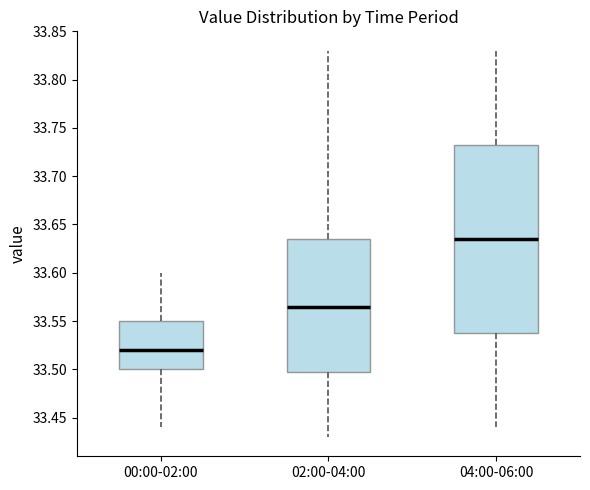

Reading left to right, transcribe this box plot: for each box, give where its median line is, the range the box spans, and where its two whiskers end, as read against the y-axis. The values are not printed on the chart, so give them approximately, as read against the axis.

00:00-02:00: median 33.520, box 33.500 to 33.550, whiskers 33.440 to 33.600
02:00-04:00: median 33.565, box 33.500 to 33.635, whiskers 33.430 to 33.830
04:00-06:00: median 33.635, box 33.540 to 33.735, whiskers 33.440 to 33.830